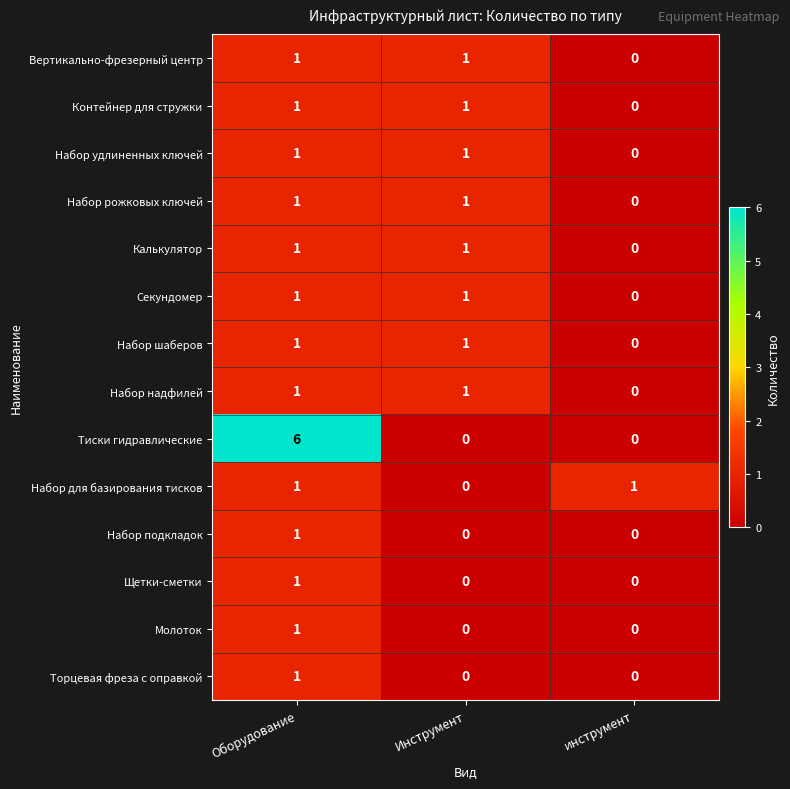

What is the difference between the highest and lowest values at Оборудование?

5